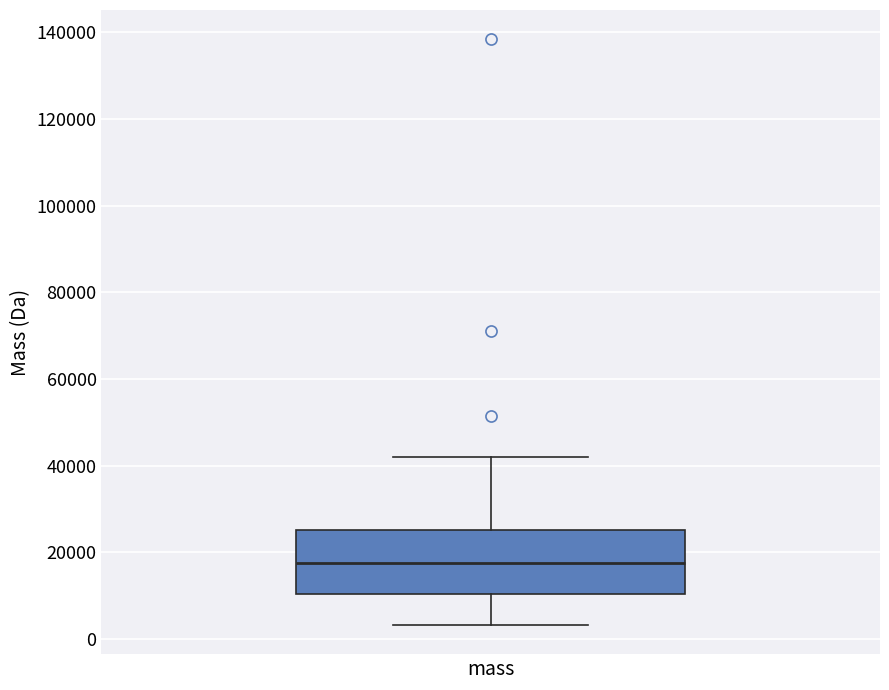

Transcribe this box plot: give where the median line is, the range the box spans, and where the two whiskers end, as read against the y-axis. The values are not printed on the chart, so give them approximately, as read against the axis.

median 18000, box 10000 to 26000, whiskers 4000 to 42000